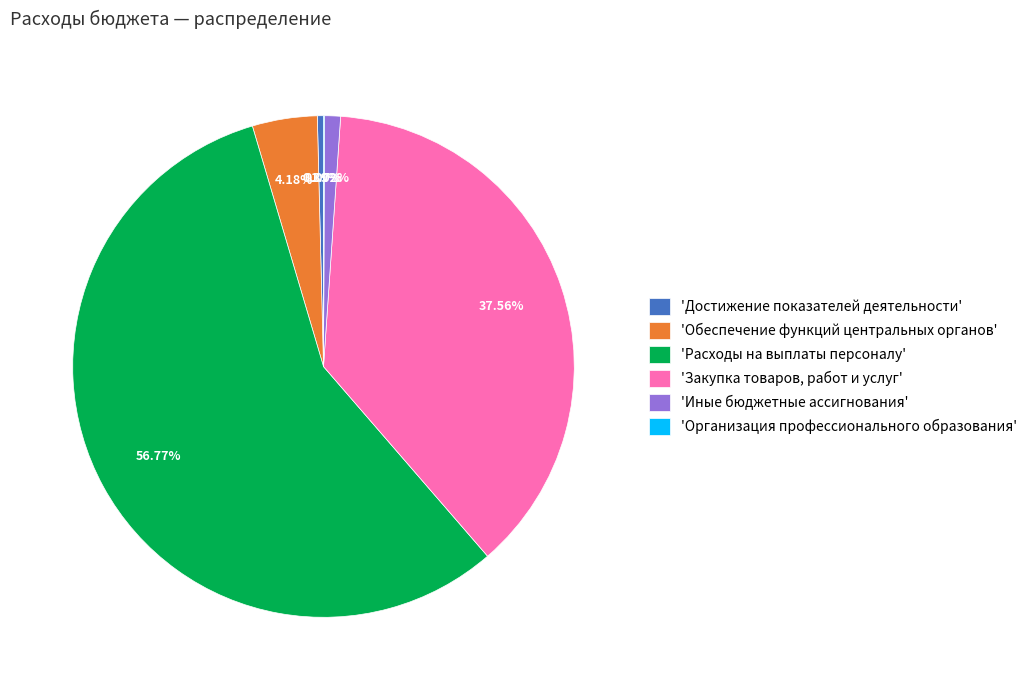

To the nearest percent, what is the difference between the largest and smallest slice percentages?

57%